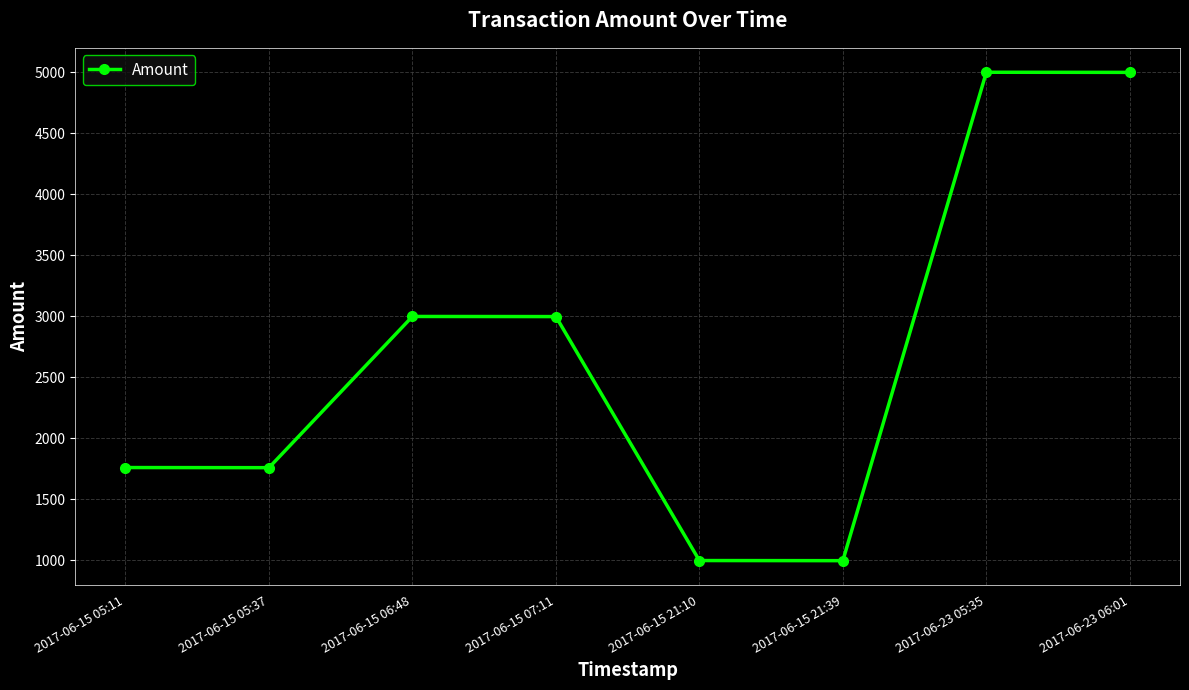

What is the minimum value shown in the chart?

998